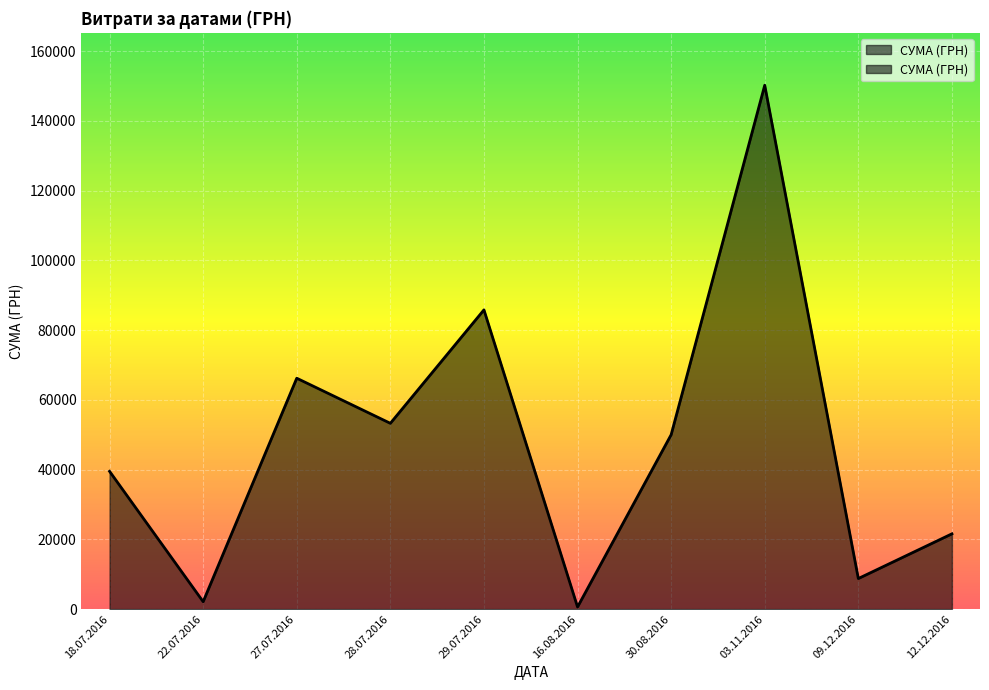

The value at 27.07.2016 is 3812.6. True or false?

False